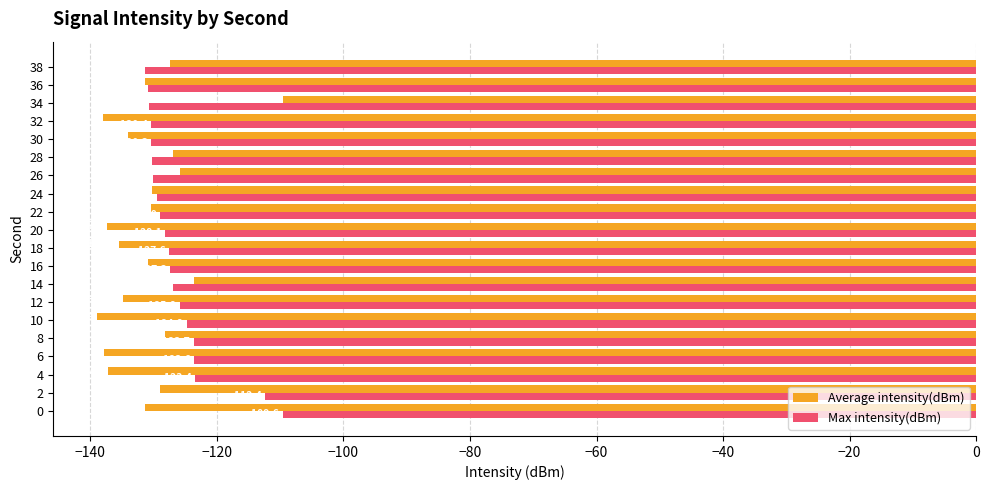

What is the maximum value for Max intensity(dBm)?

-109.6